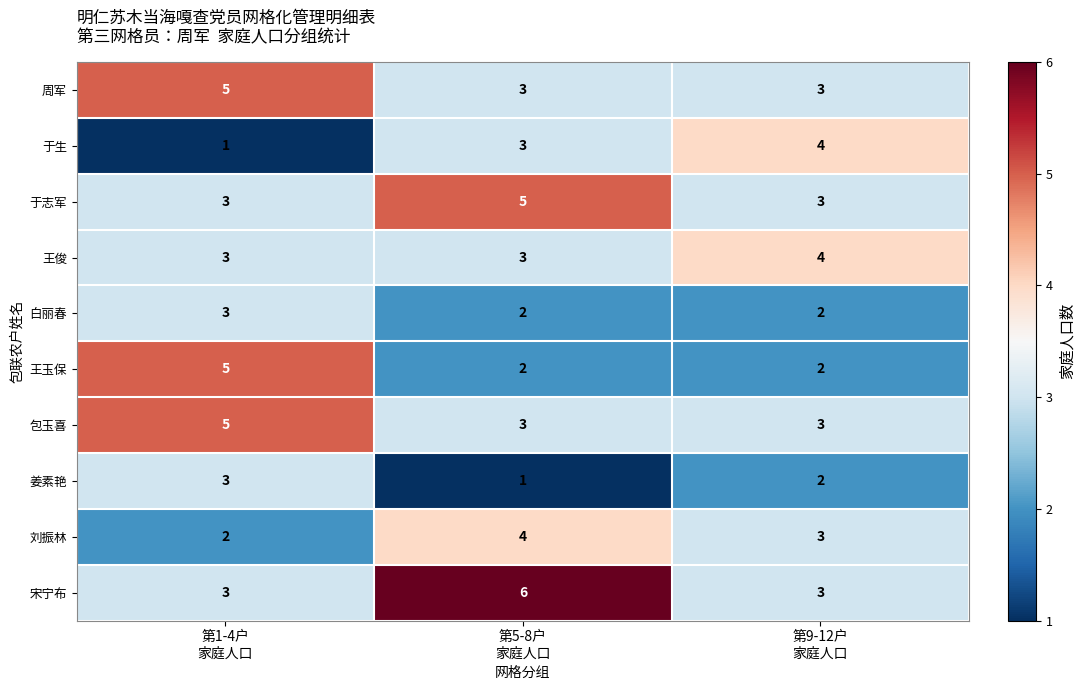

What is the maximum value for 周军?

5